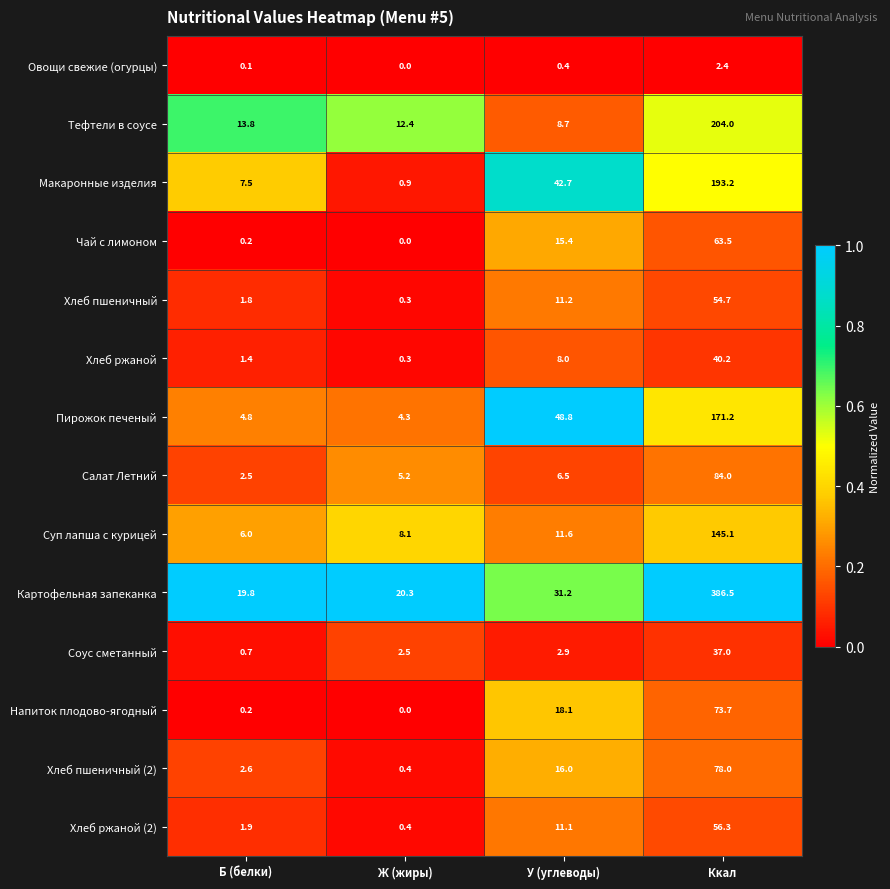

What is the sum of the Тефтели в соусе values at У (углеводы) and Ж (жиры)?

21.1